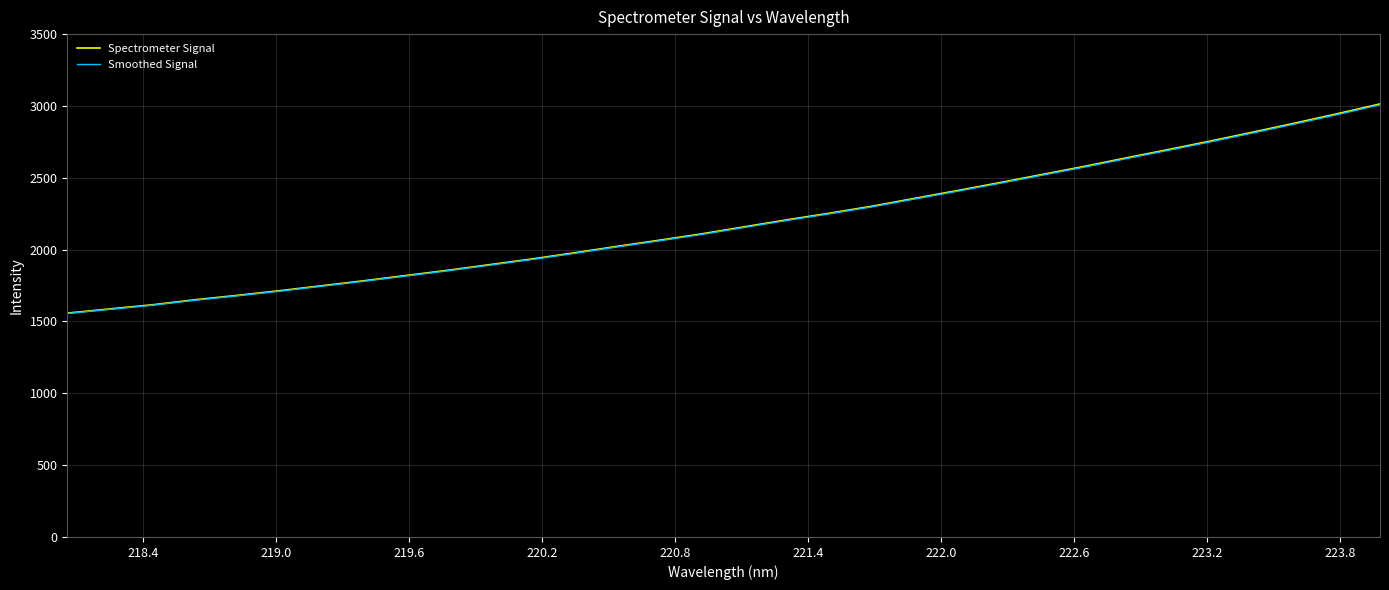

Which series has the largest range (max minus min)?

Spectrometer Signal